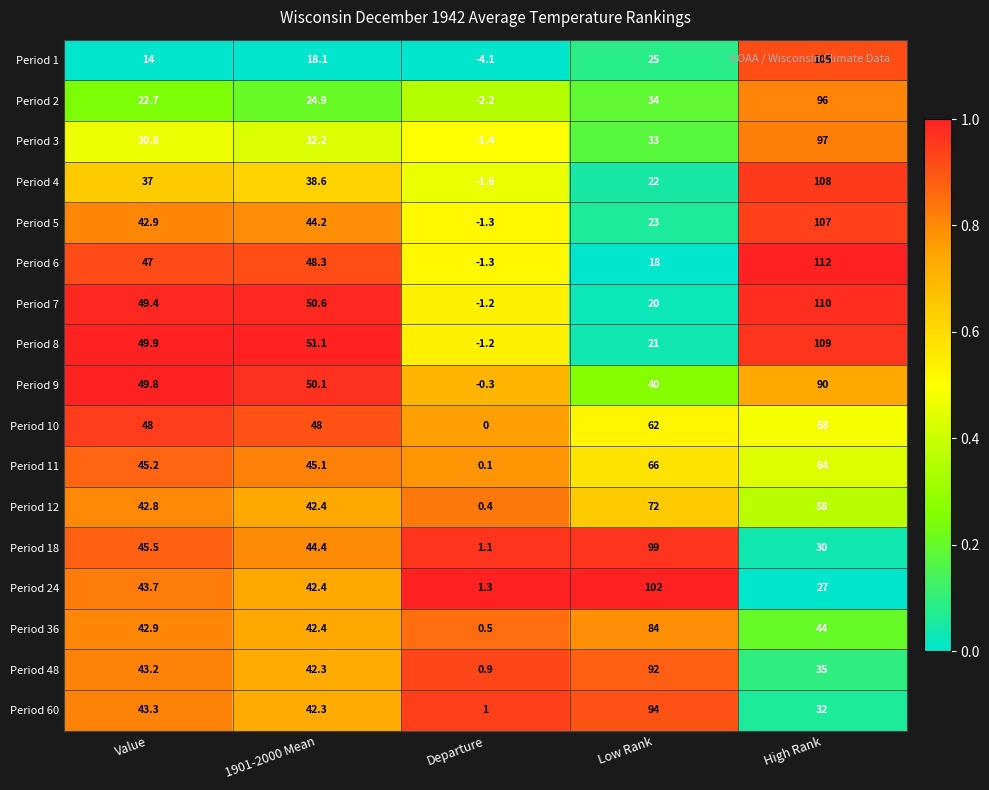

At which category is the sum across all series the highest?

High Rank